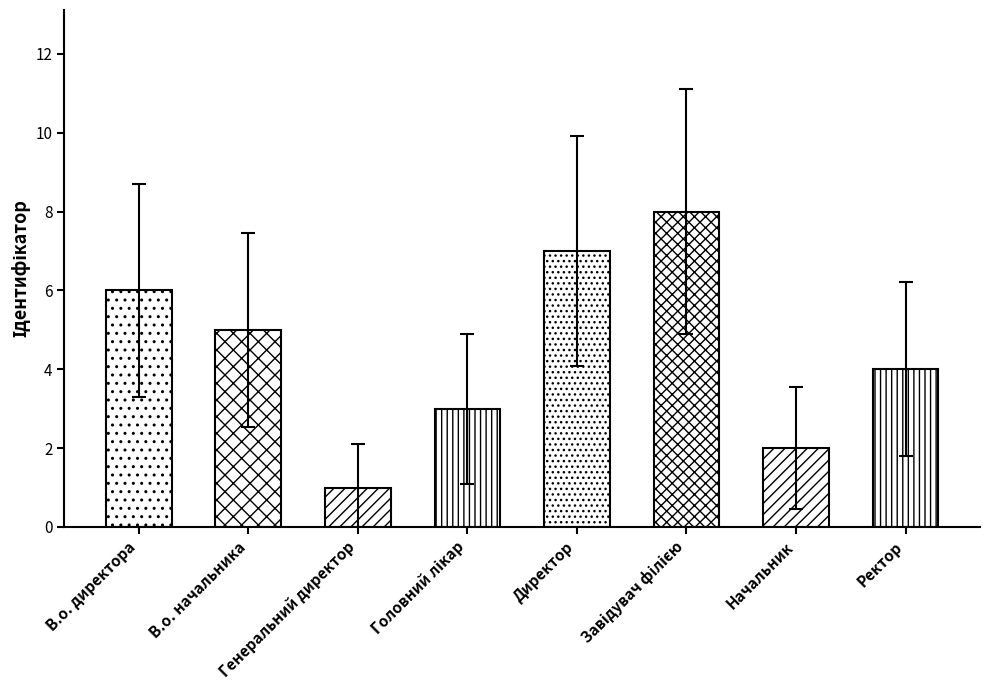

Count the number of data series in this chart.

1